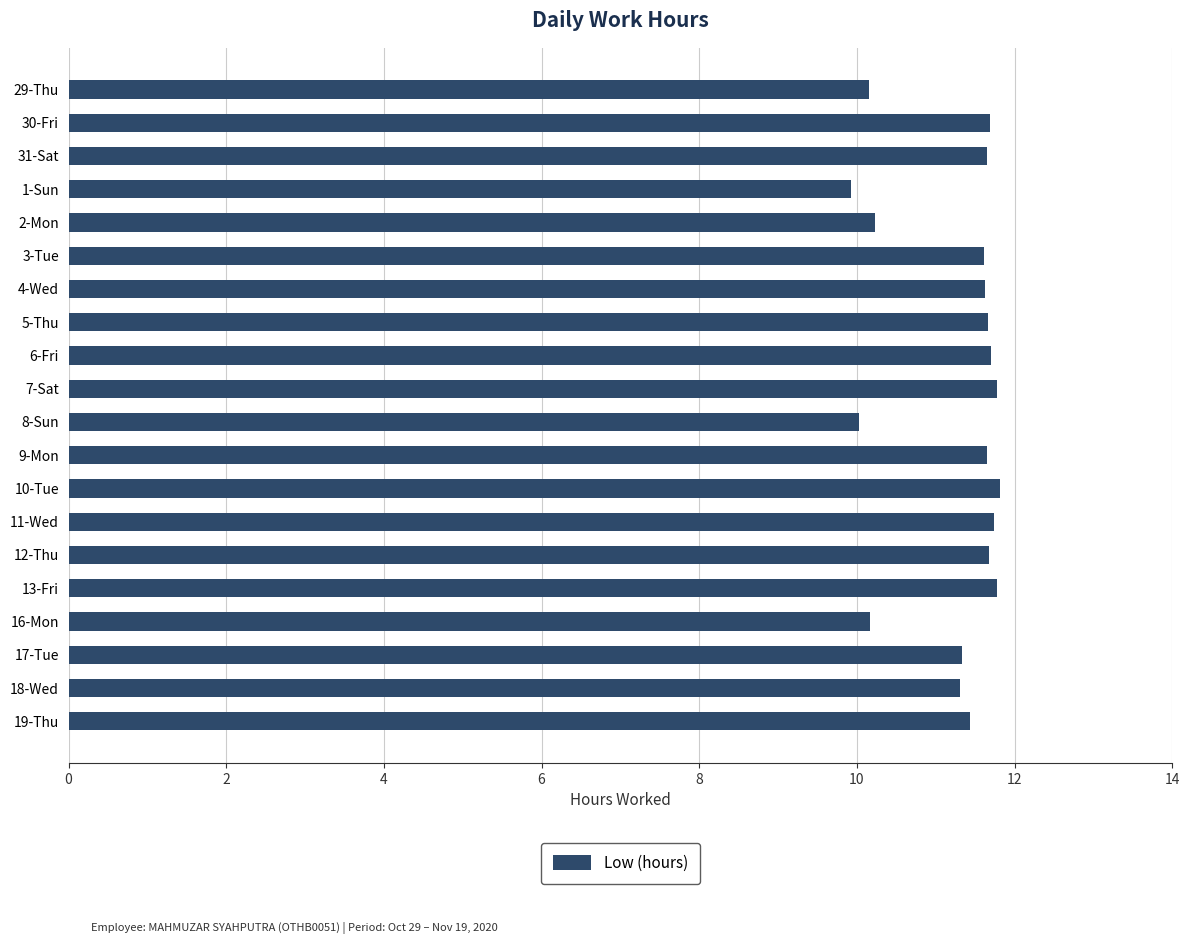

What is the sum of the values at 12-Thu and 29-Thu?

21.8